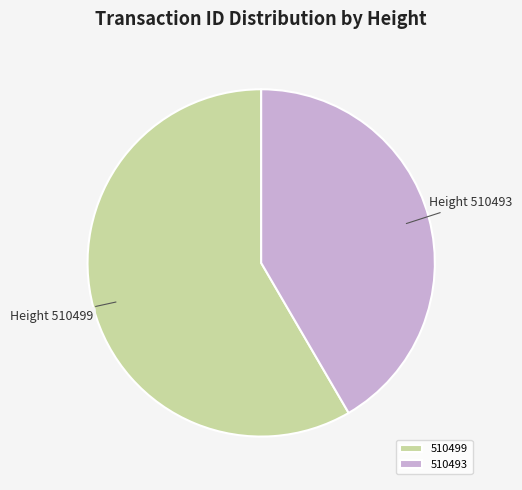

Count the number of slices in the pie.

2